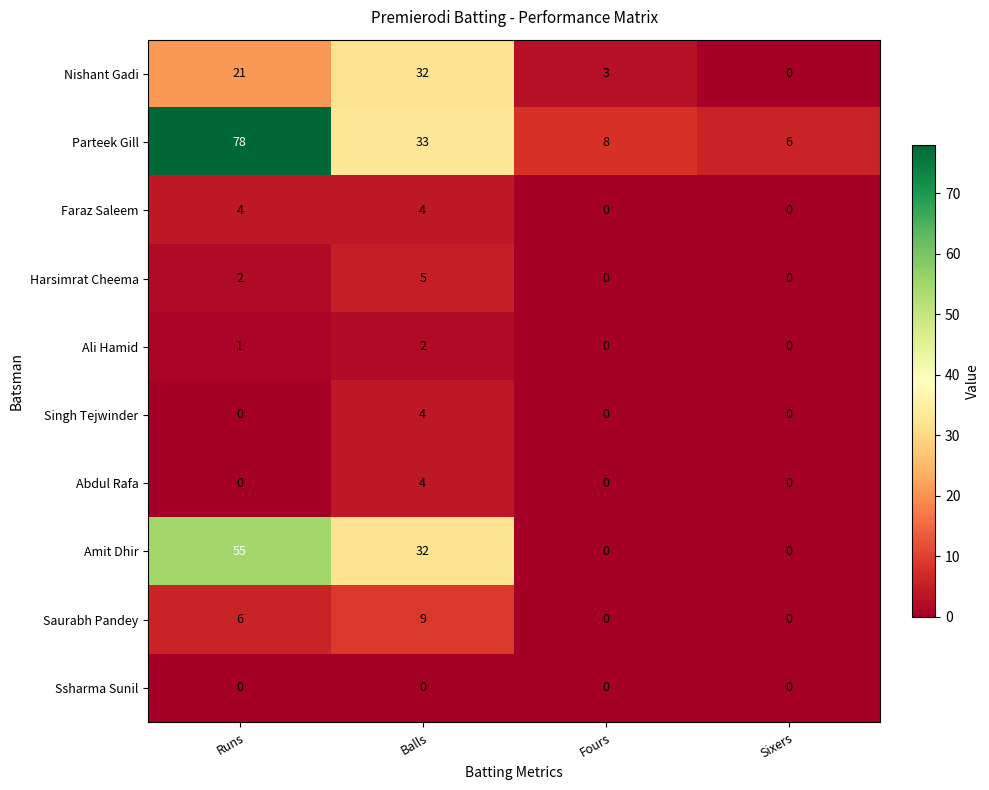

True or false: Ali Hamid has a value of 0 at Fours.

True